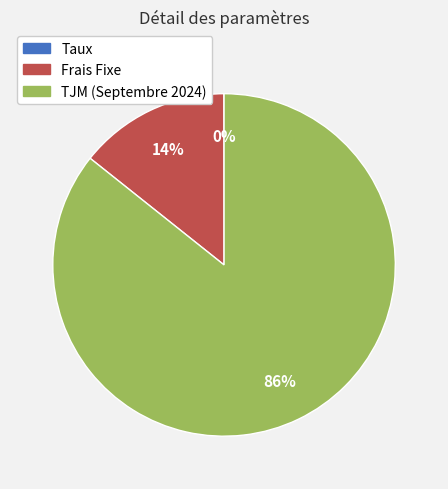

What is the largest slice in the pie chart?

TJM (Septembre 2024)